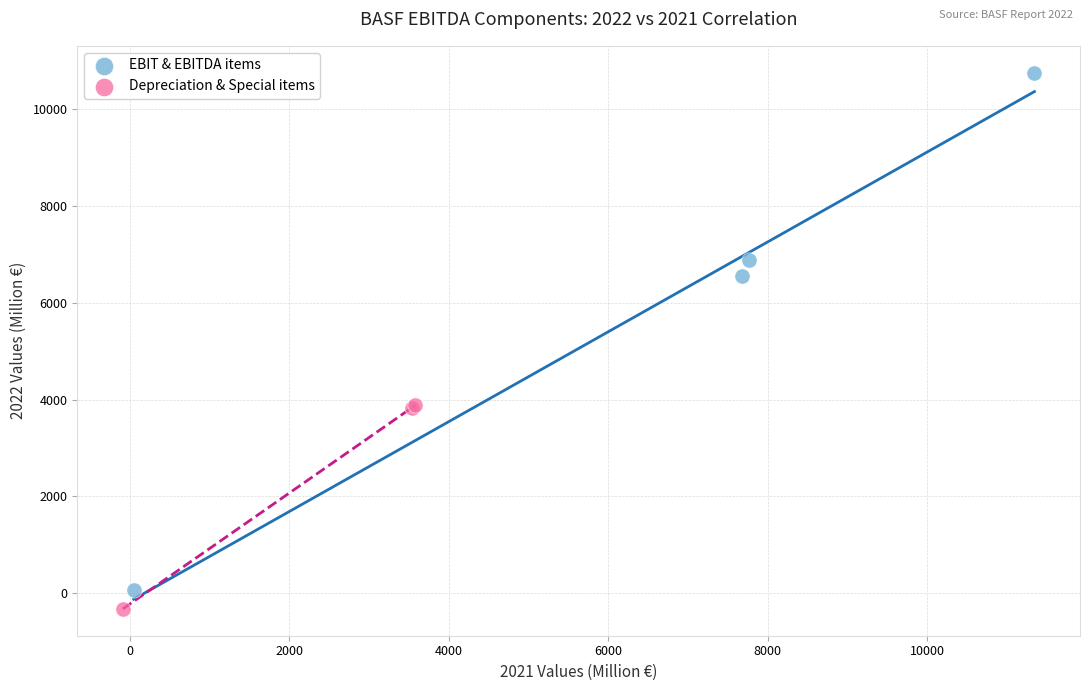

Which series reaches the maximum Y coordinate?

EBIT & EBITDA items